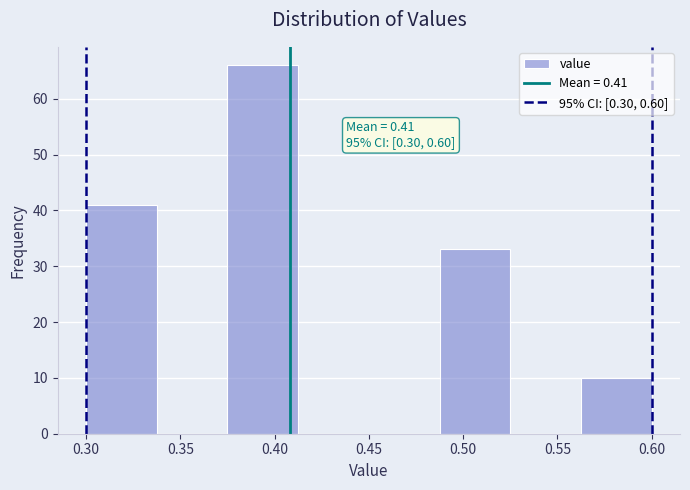

Which range on the x-axis has the tallest bar?

0.375 to 0.415